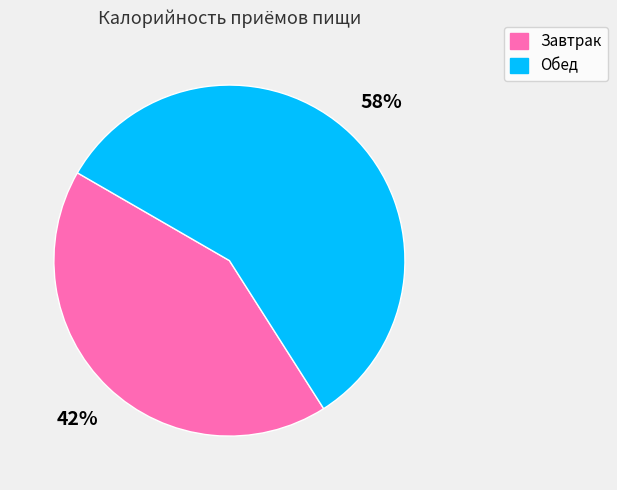

Does any single category account for the majority?

Yes